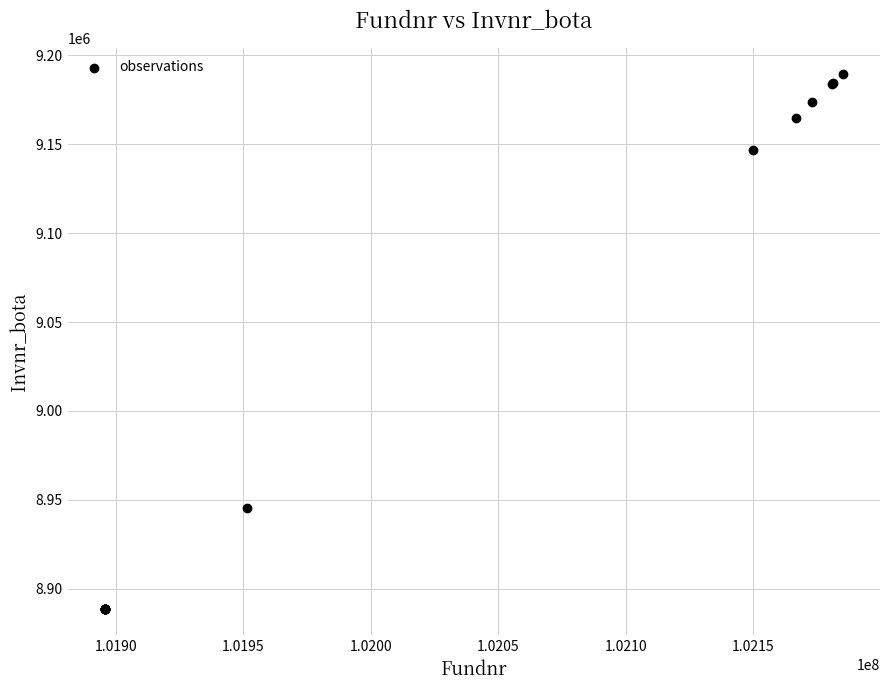

What Y value in the scatter plot is closest to 9038971?

8945278